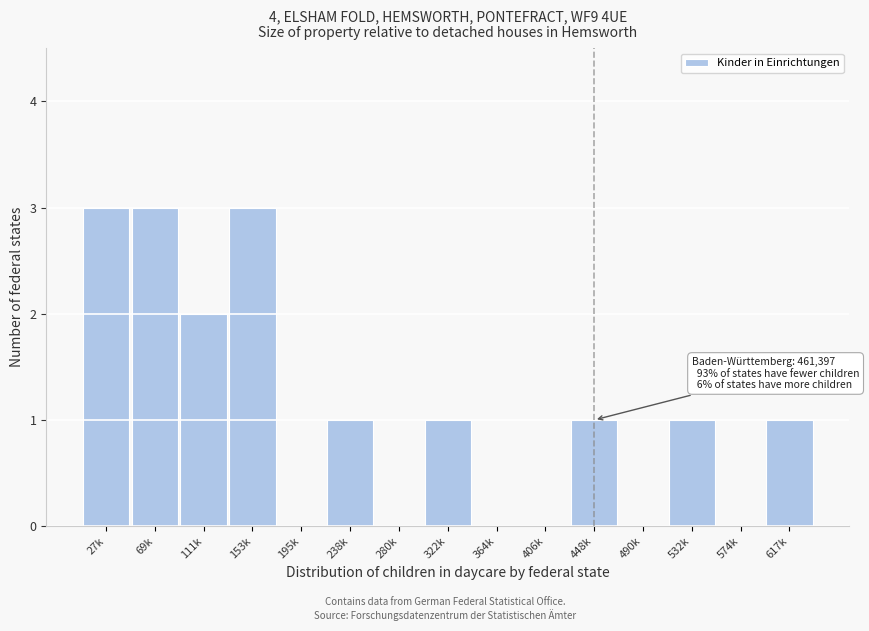

Reading left to right, extract all data points from this chart.

27k=3	69k=3	111k=2	153k=3	195k=0	238k=1	280k=0	322k=1	364k=0	406k=0	448k=1	490k=0	532k=1	574k=0	617k=1